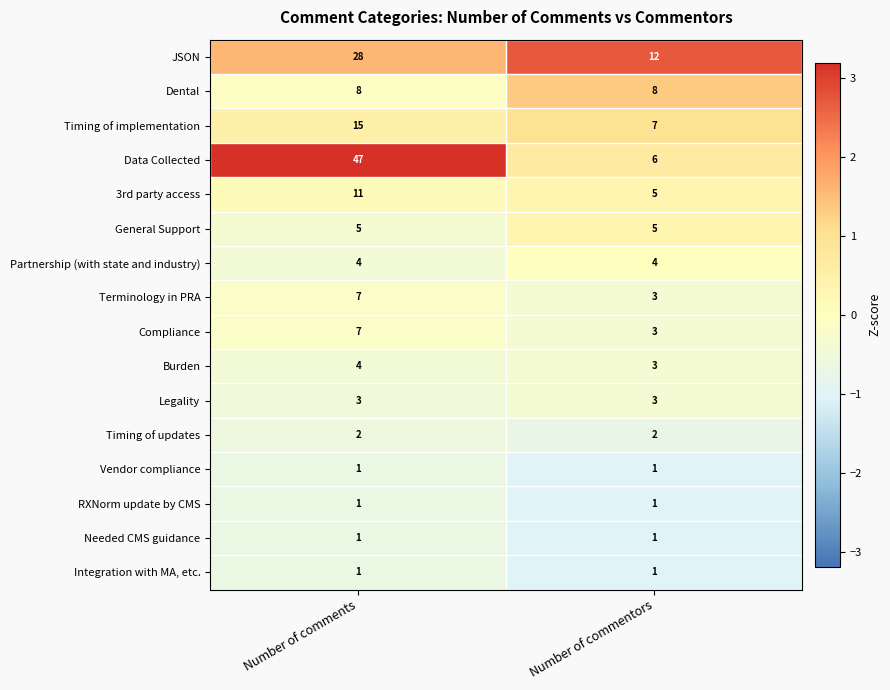

The value of 3rd party access at Number of commentors is 8. True or false?

False